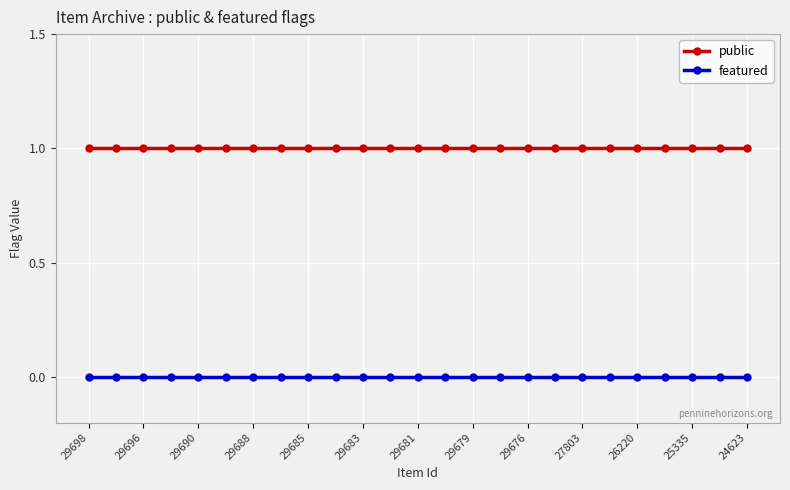

True or false: public and featured intersect in this chart.

False